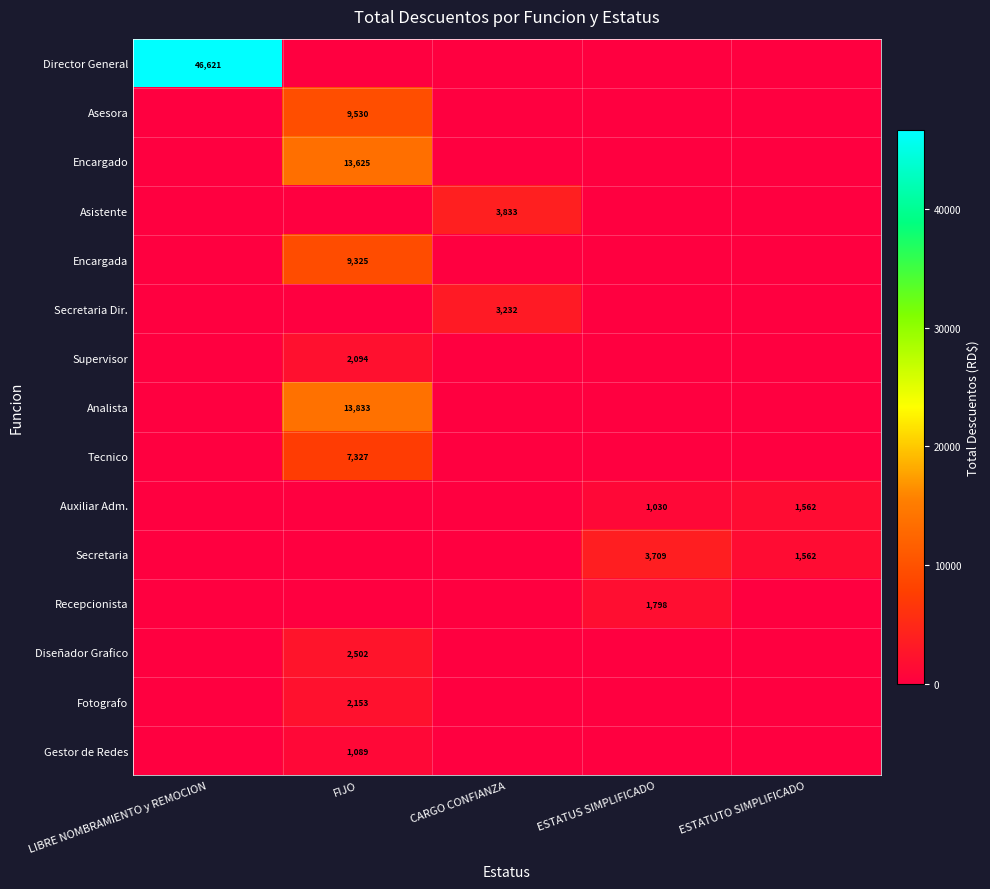

The value of Diseñador Grafico at FIJO is 800. True or false?

False